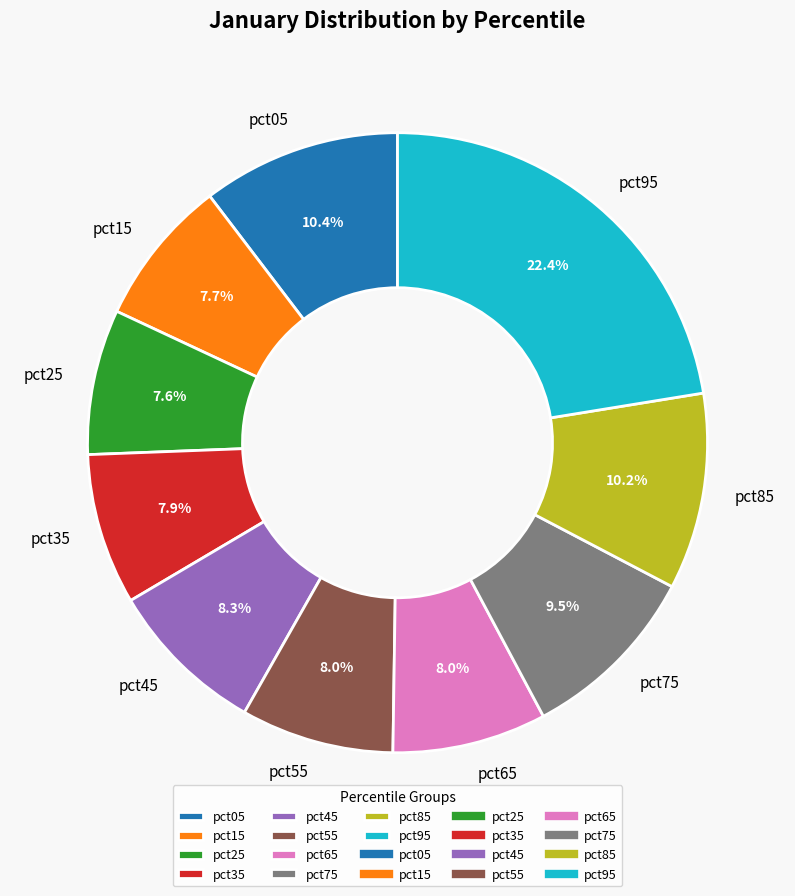

What is the largest slice in the pie chart?

pct95